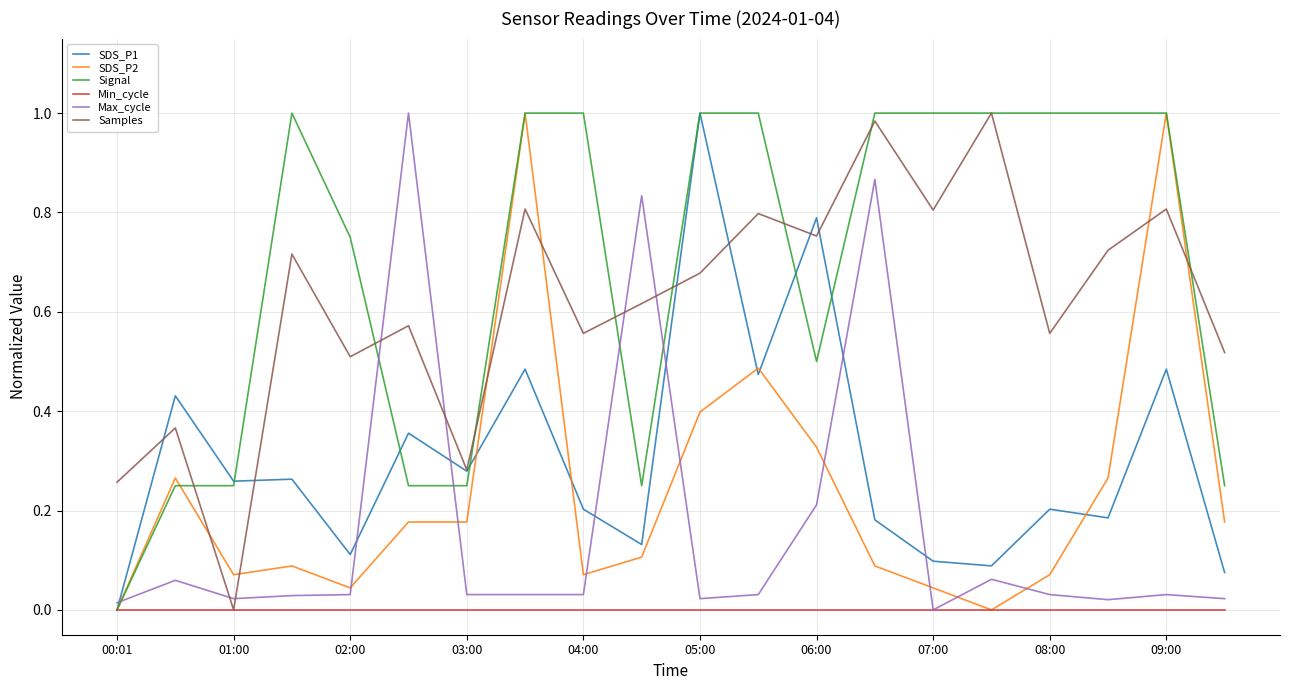

True or false: Max_cycle and Signal intersect in this chart.

True